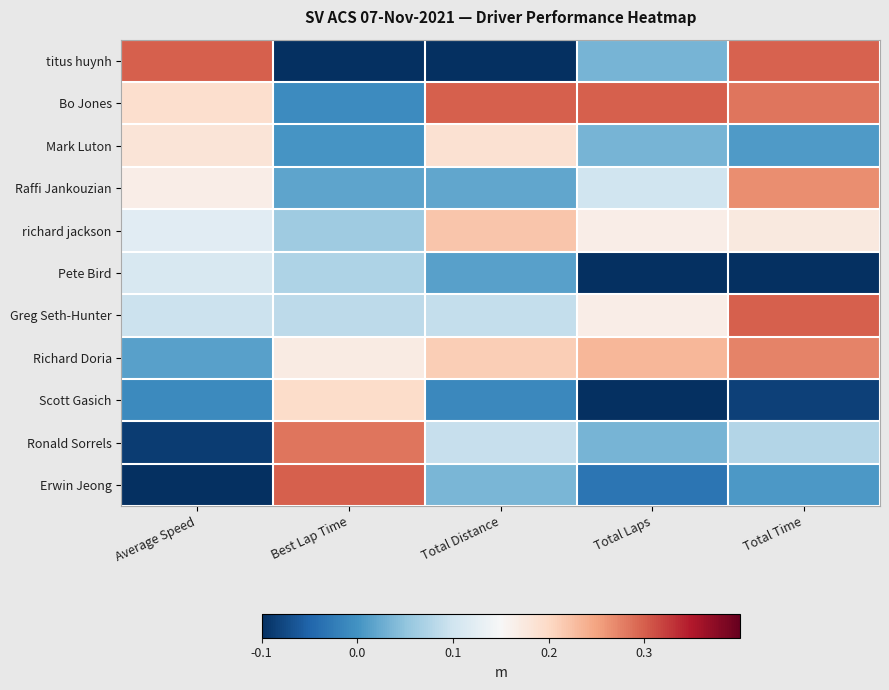

Rank the series by their maximum value, from highest to lowest.

titus huynh, Bo Jones, Greg Seth-Hunter, Erwin Jeong, Ronald Sorrels, Richard Doria, Raffi Jankouzian, richard jackson, Scott Gasich, Mark Luton, Pete Bird